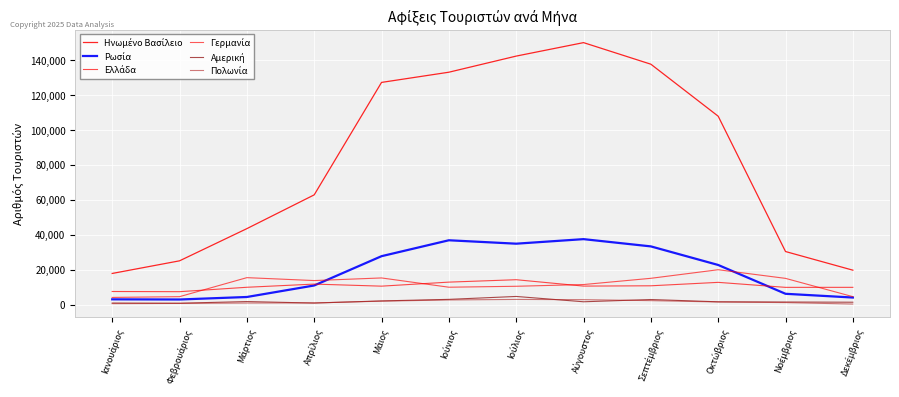

What is the average value of the Πολωνία series?

1536